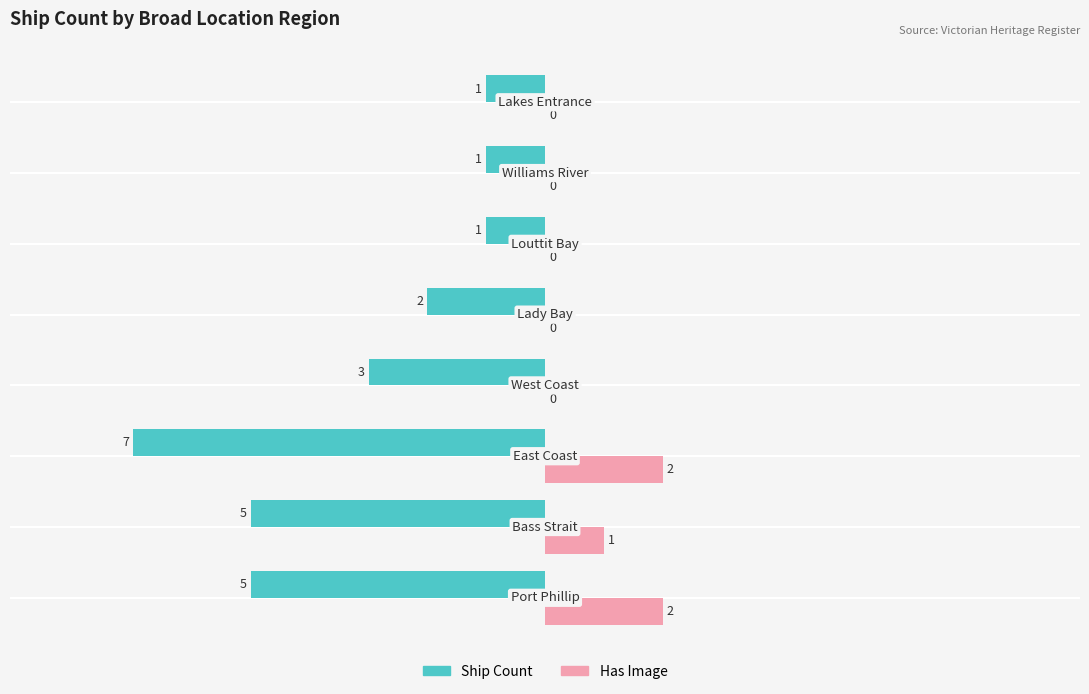

Reading left to right, transcribe all the data shown in this chart.

Ship Count: 5	5	7	3	2	1	1	1
Has Image: 2	1	2	0	0	0	0	0